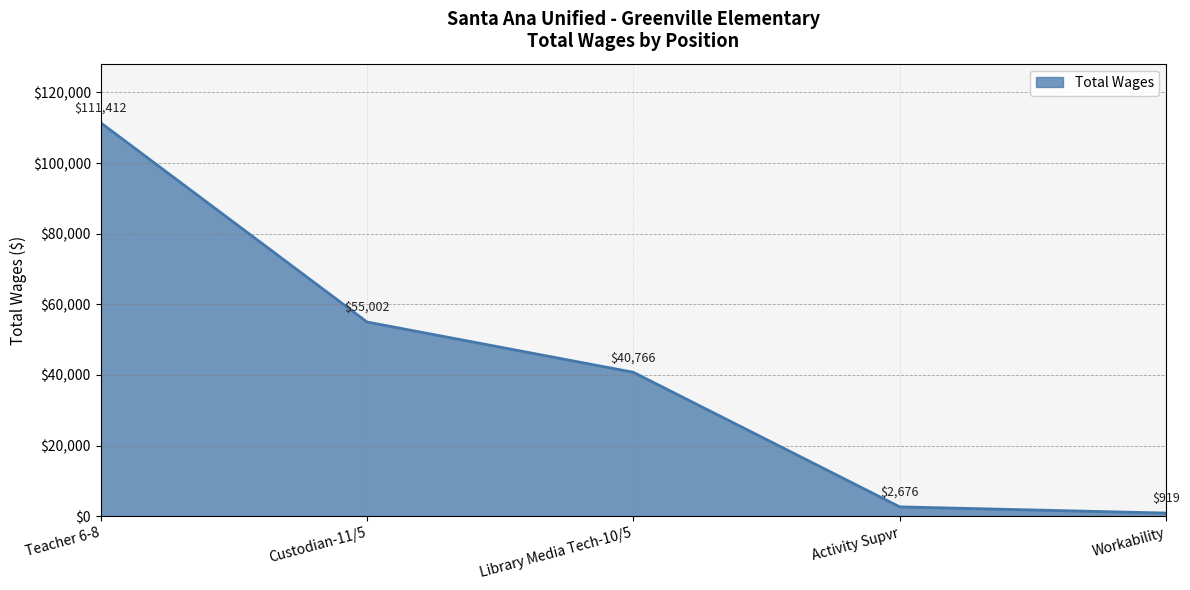

List the labels in order of value, largest first.

Teacher 6-8, Custodian-11/5, Library Media Tech-10/5, Activity Supvr, Workability